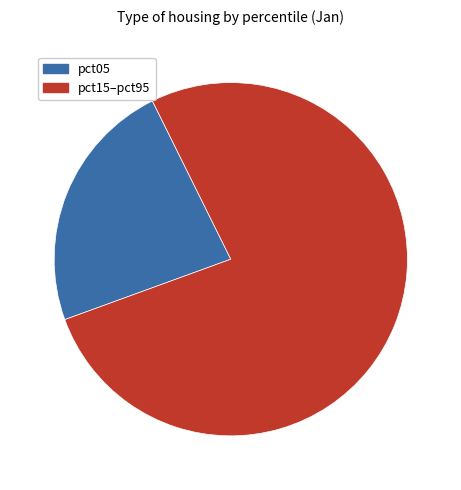

How many slices are in this pie chart?

2